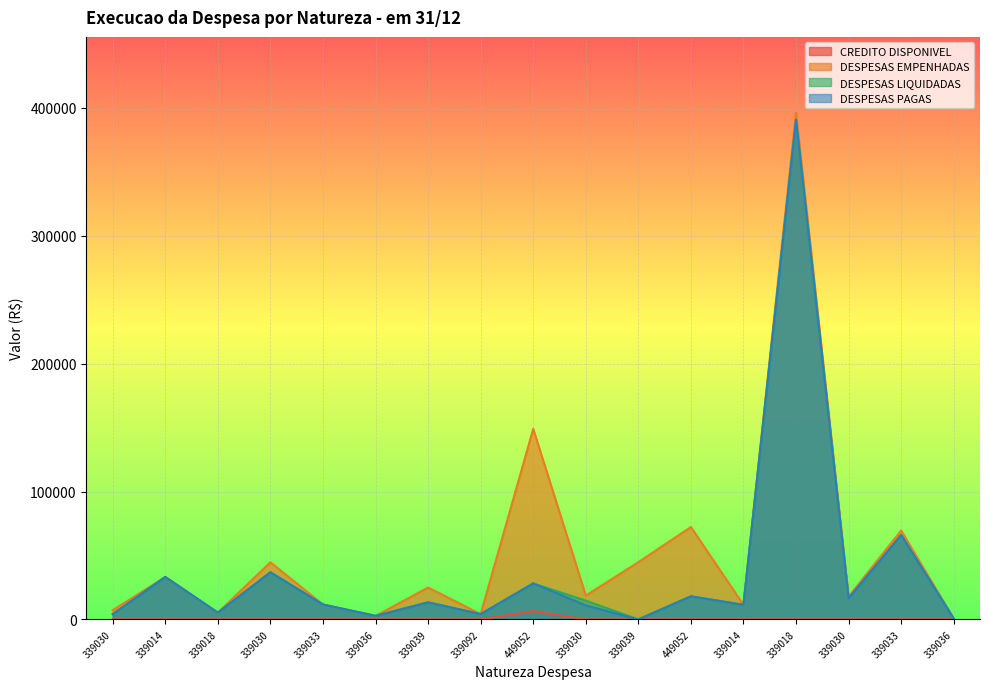

True or false: DESPESAS LIQUIDADAS and CREDITO DISPONIVEL intersect in this chart.

False